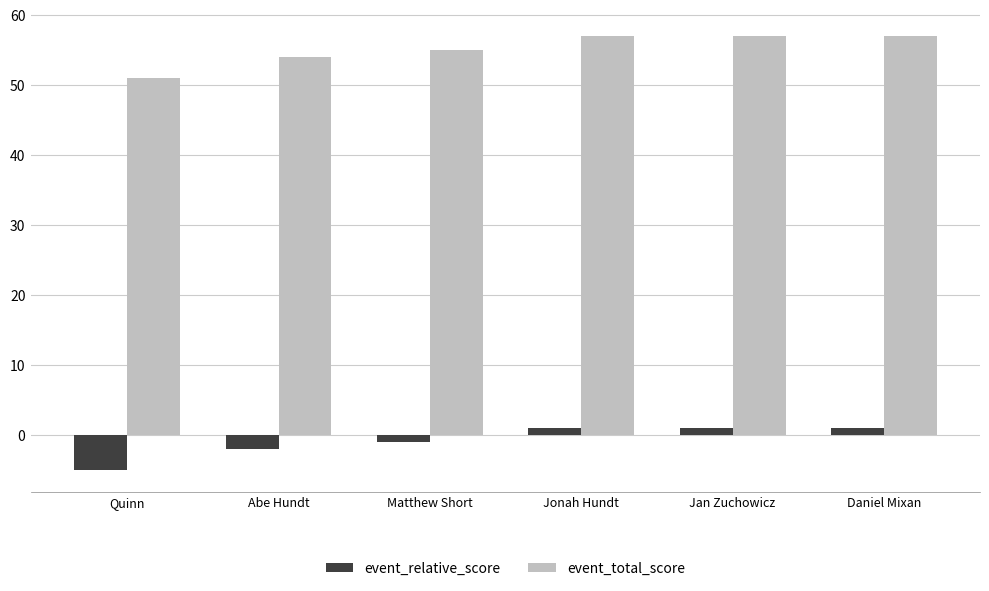

The value of event_total_score at Quinn is 20. True or false?

False